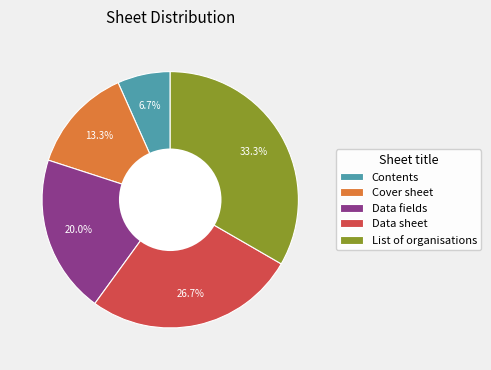

The Cover sheet slice represents 13% of the pie. True or false?

True